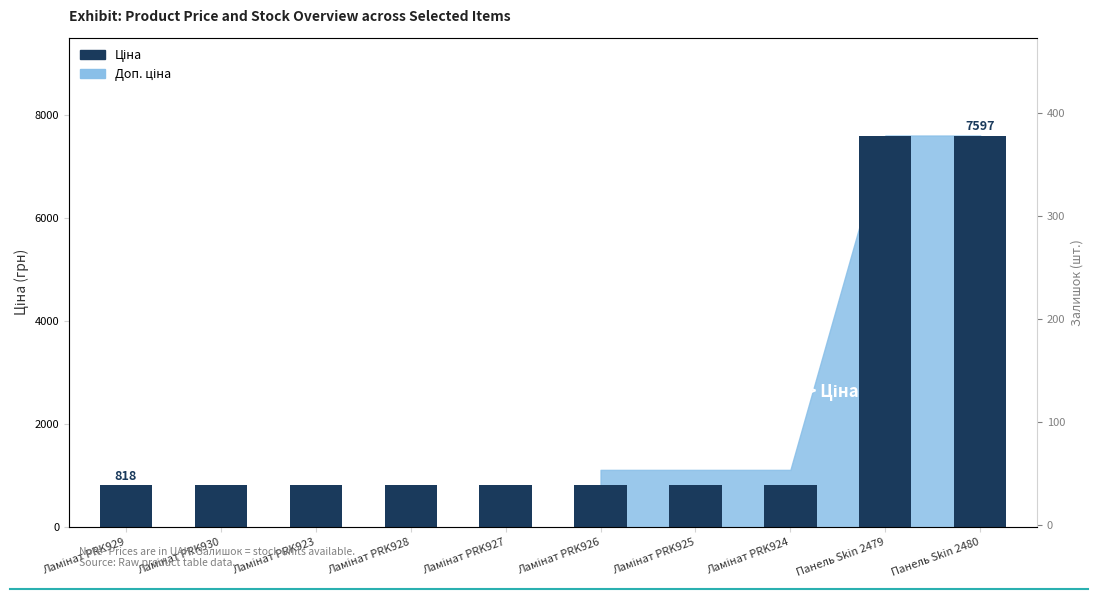

Between Ламінат PRK929 and Ламінат PRK928, which is larger?

Ламінат PRK928